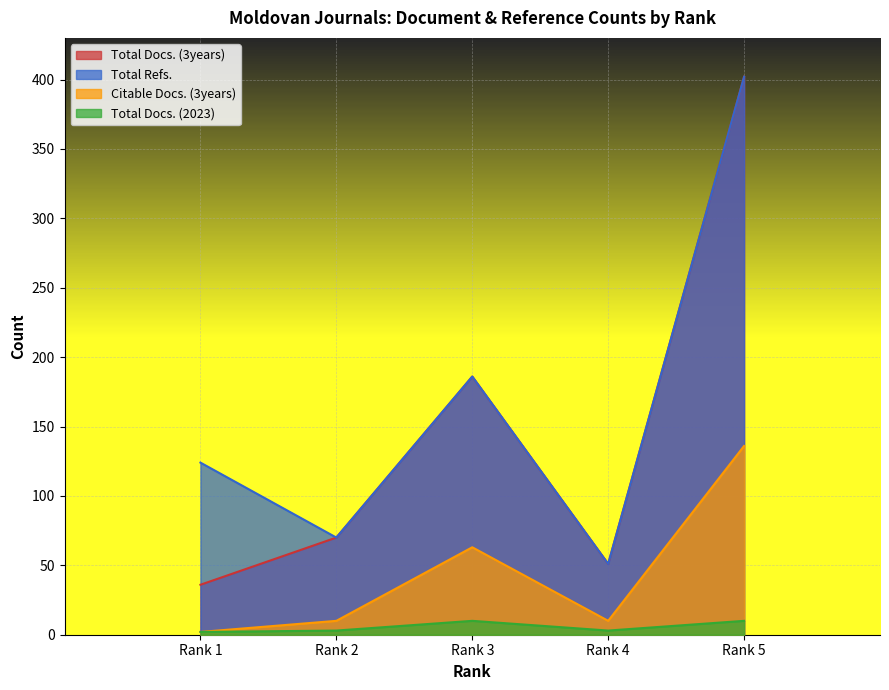

Which category has the lowest value in the Citable Docs. (3years) series?

Rank 1